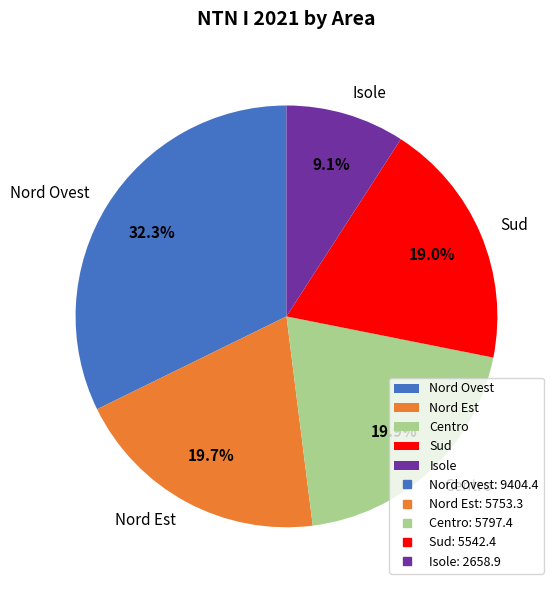

Which slice is the largest?

Nord Ovest